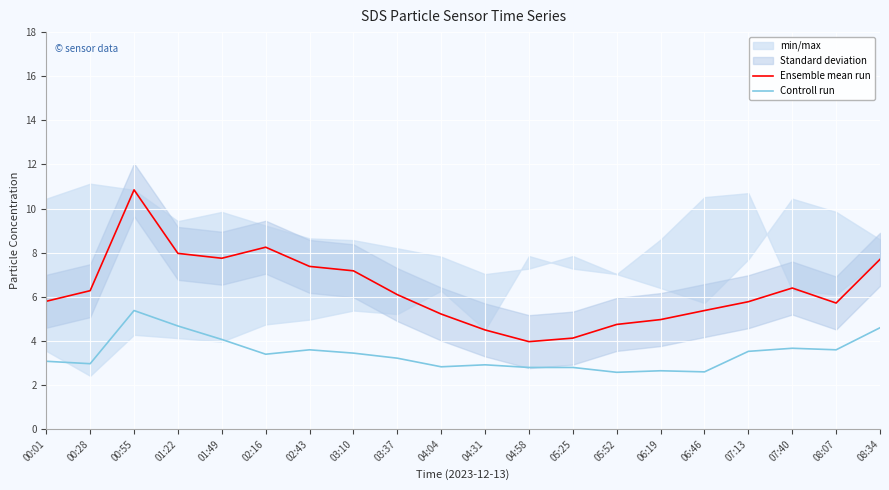

What is the highest value of the Ensemble mean run series?

10.8